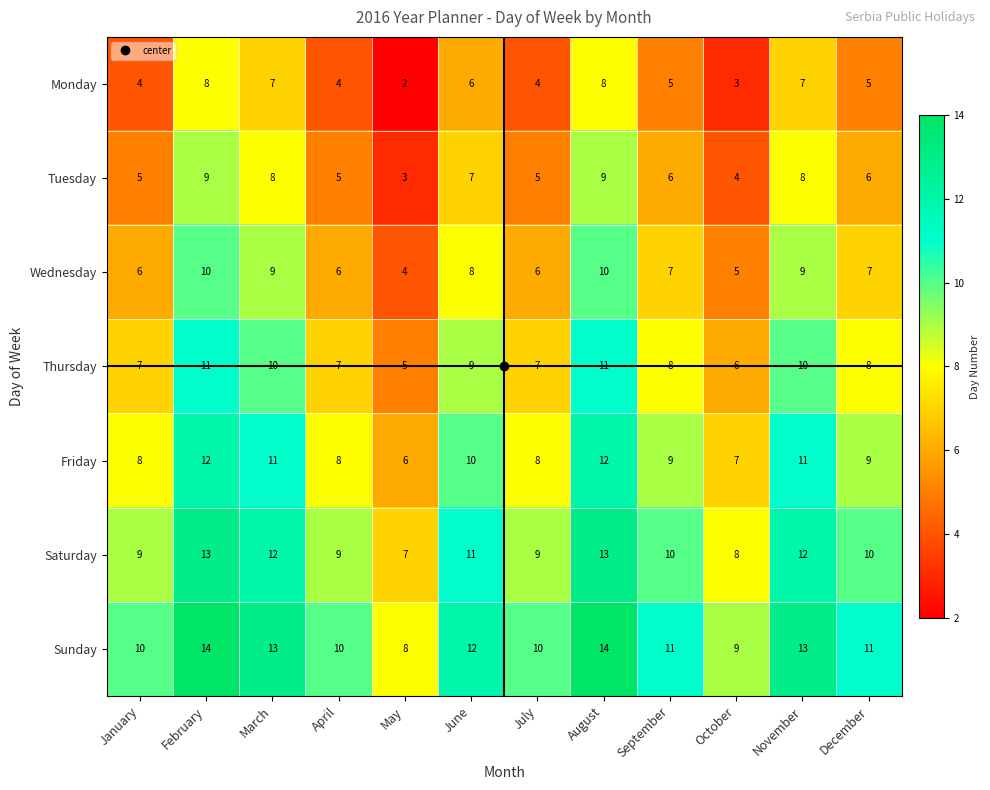

What is the sum of the Wednesday values at April and February?

16